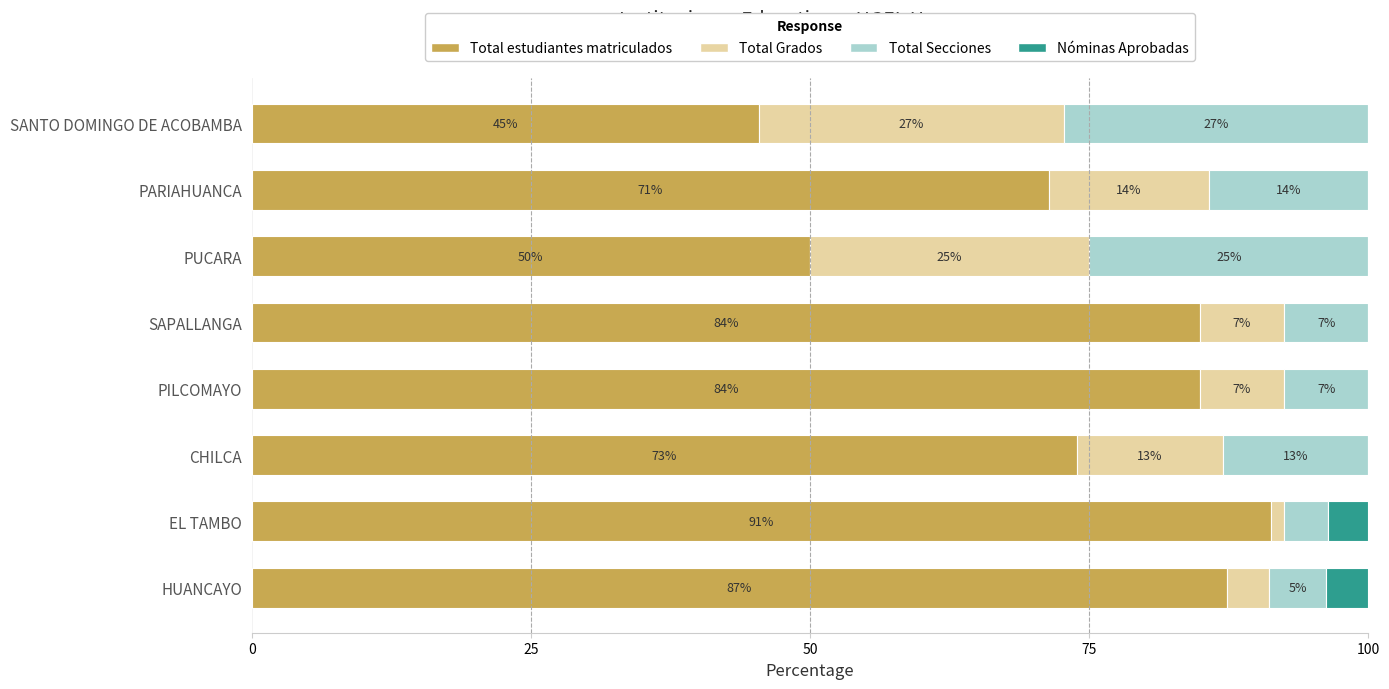

What is the difference between the maximum and minimum values in the Nóminas Aprobadas series?

3.8